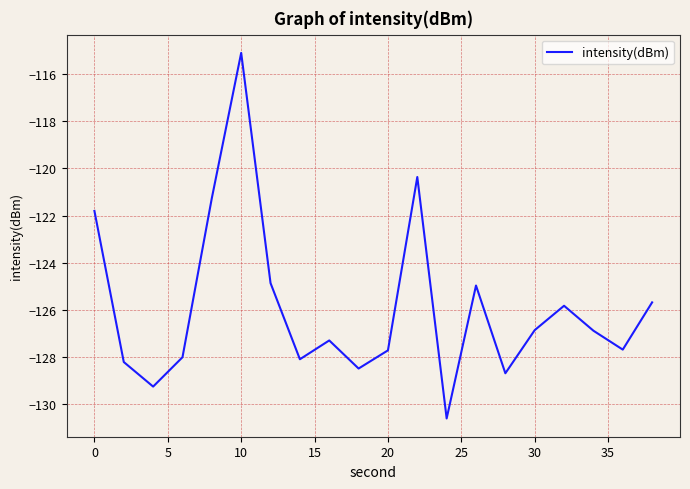

What is the greatest value displayed?

-115.1